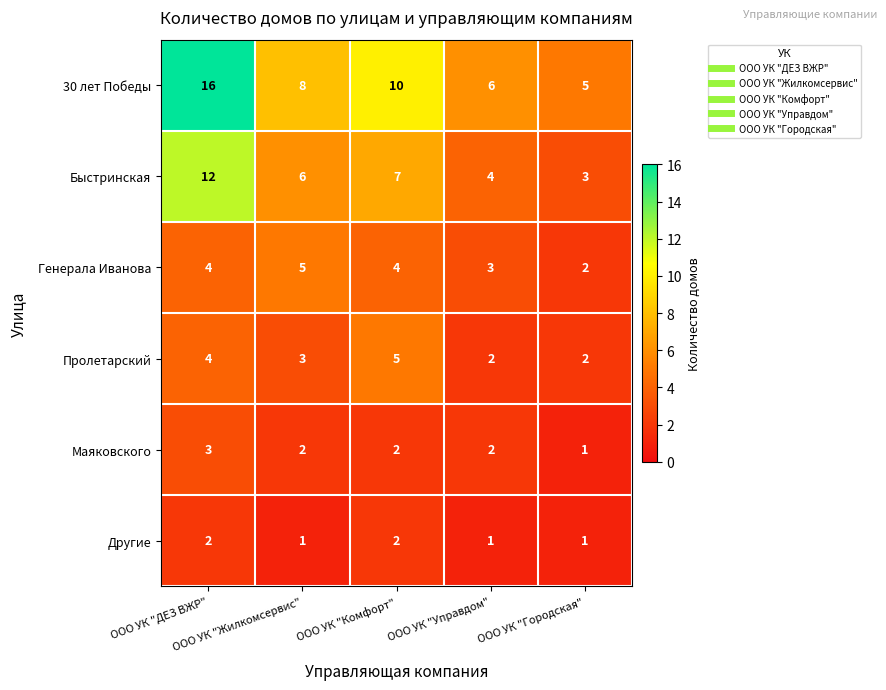

Which series has the largest range (max minus min)?

30 лет Победы